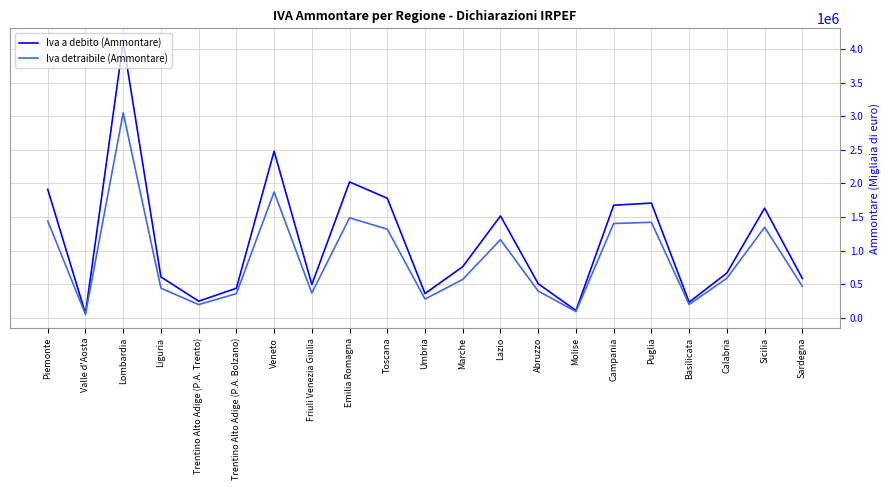

What is the difference between the maximum and minimum values in the Iva detraibile (Ammontare) series?

2994790